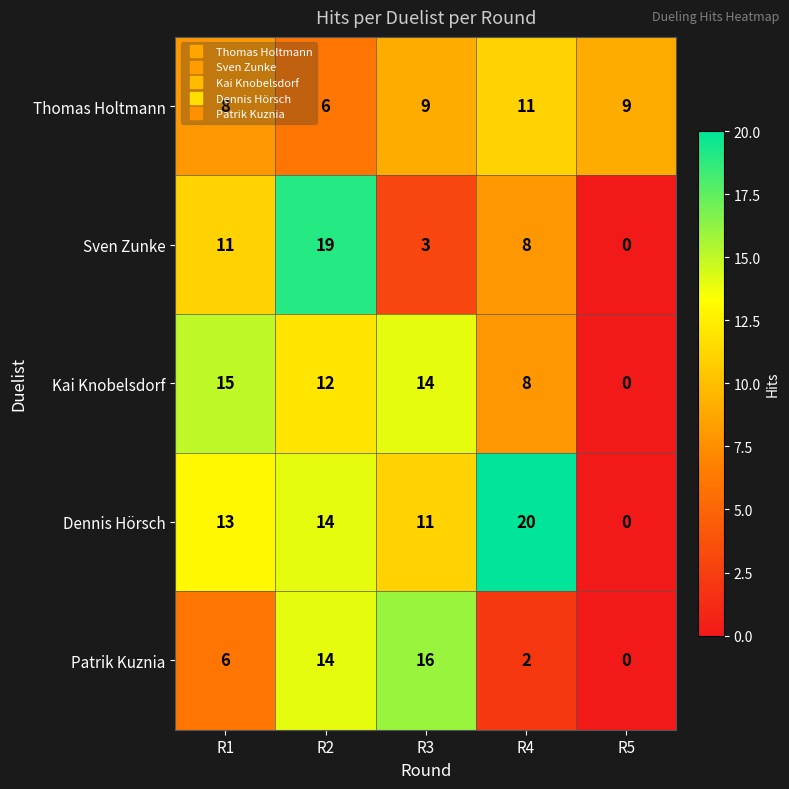

How many values in the Sven Zunke series are below 8?

2